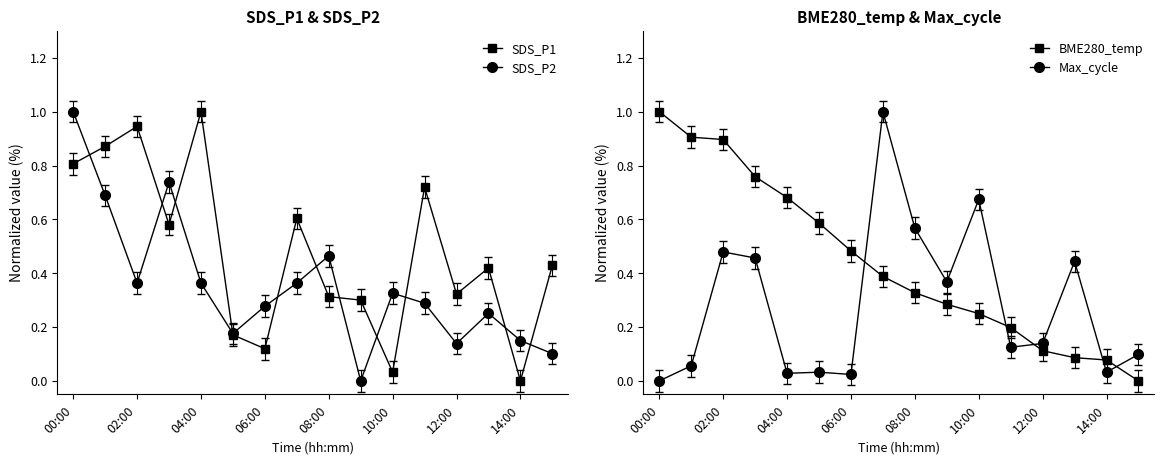

What are all the series names shown in the legend?

SDS_P1, SDS_P2, BME280_temp, Max_cycle